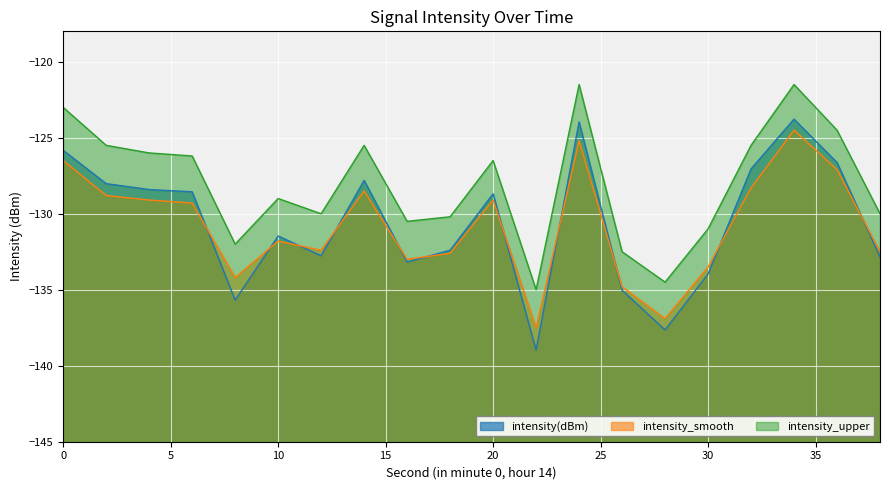

True or false: intensity_upper and intensity(dBm) cross at least once.

False